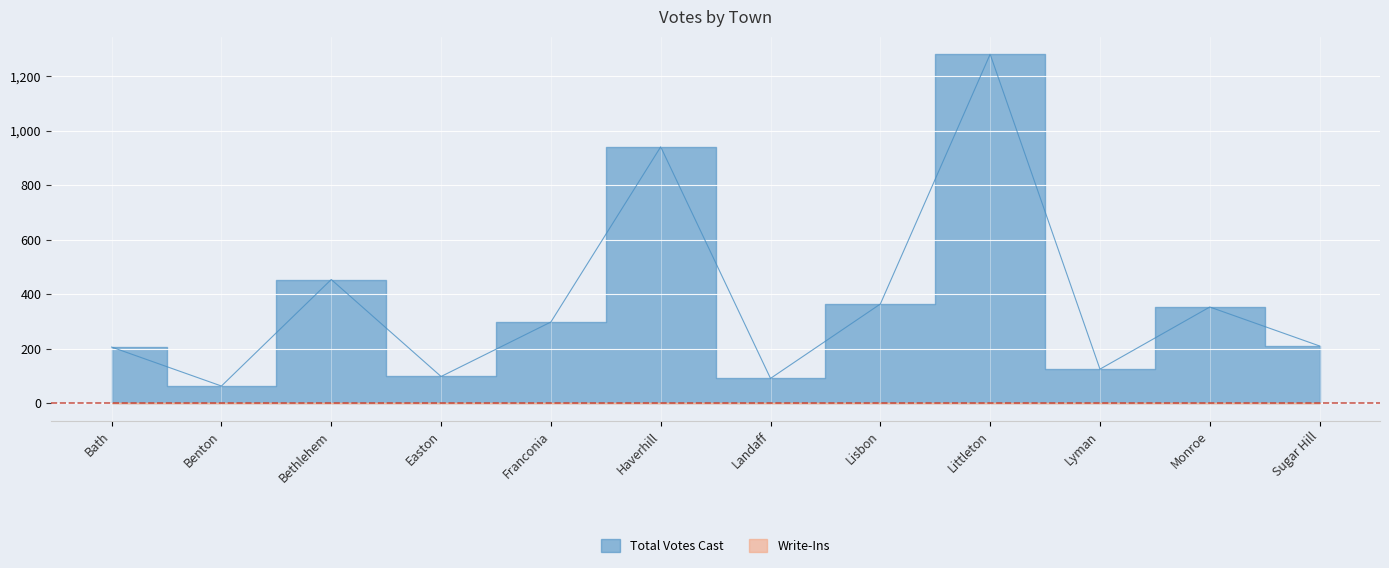

Read the value at Bath, to the nearest 10.

210